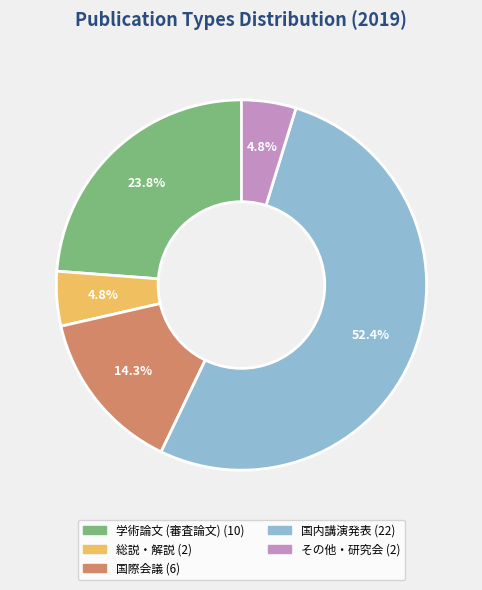

To the nearest percent, what is the average slice percentage?

20%